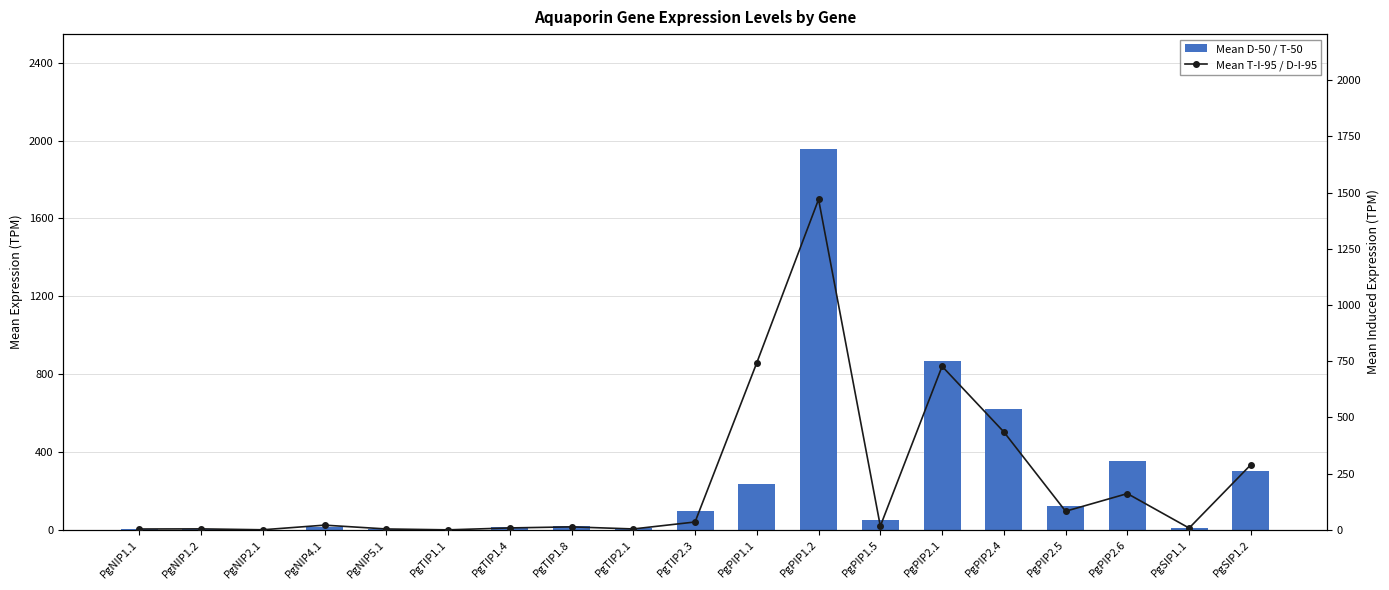

Count the number of categories in the chart.

19